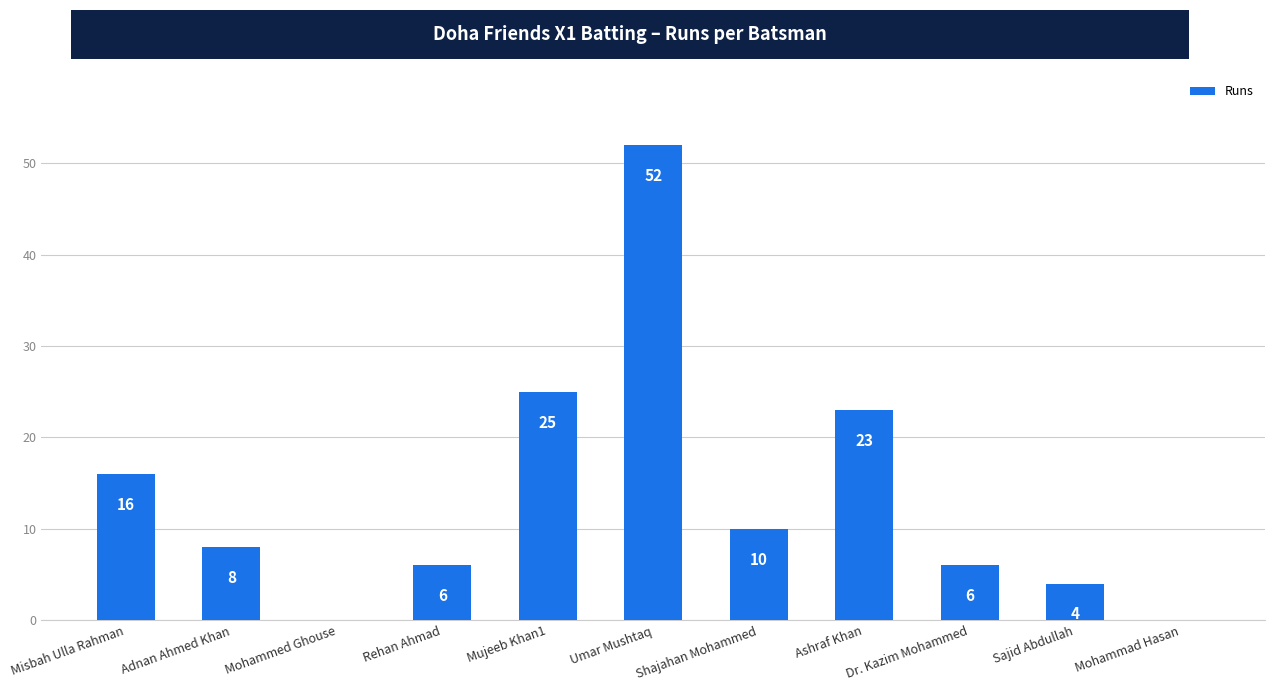

Is it true that the value at Shajahan Mohammed is 10?

True